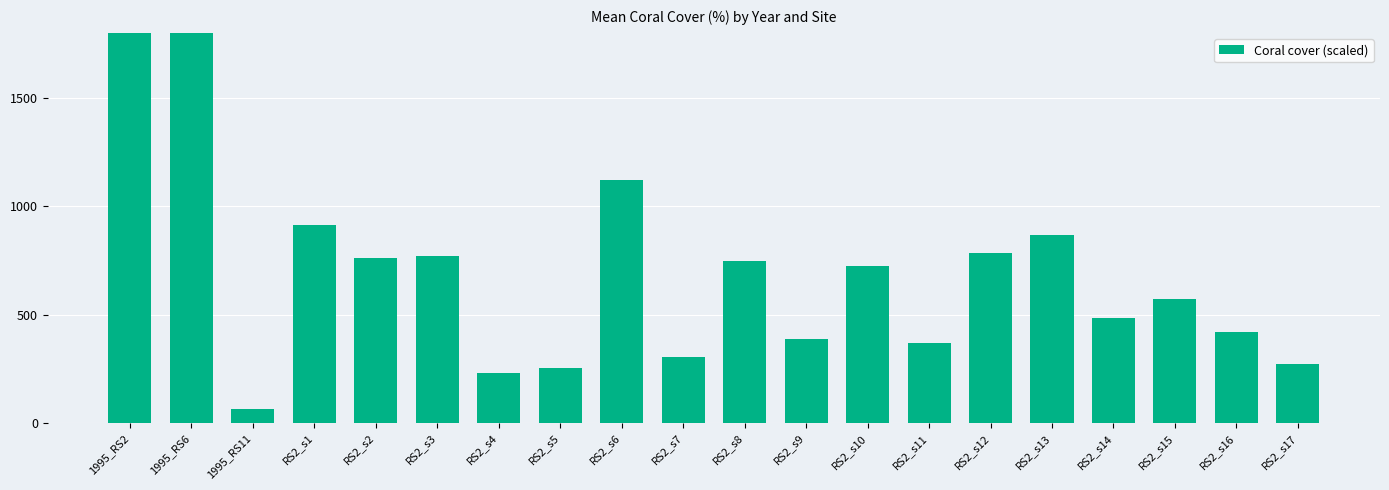

List the labels in order of value, smallest first.

1995_RS11, RS2_s4, RS2_s5, RS2_s17, RS2_s7, RS2_s11, RS2_s9, RS2_s16, RS2_s14, RS2_s15, RS2_s10, RS2_s8, RS2_s2, RS2_s3, RS2_s12, RS2_s13, RS2_s1, RS2_s6, 1995_RS2, 1995_RS6